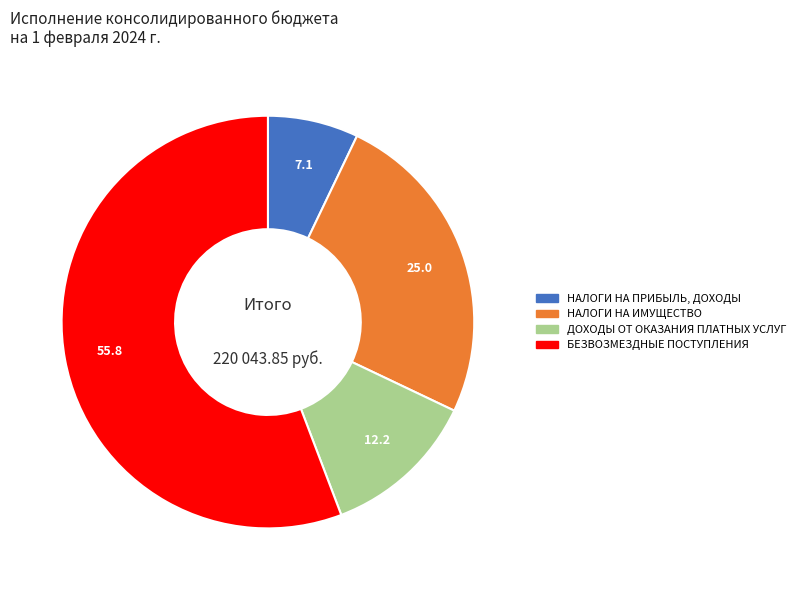

Is there a majority slice in this chart?

Yes